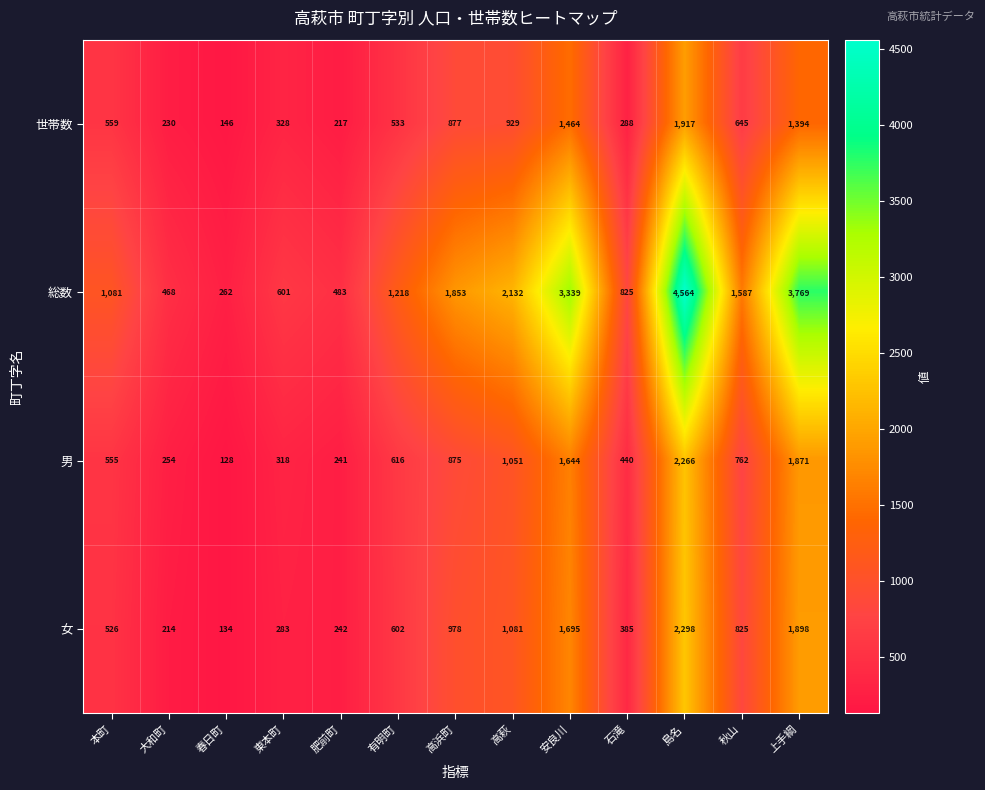

Between 肥前町 and 高萩, which series saw the biggest shift?

総数